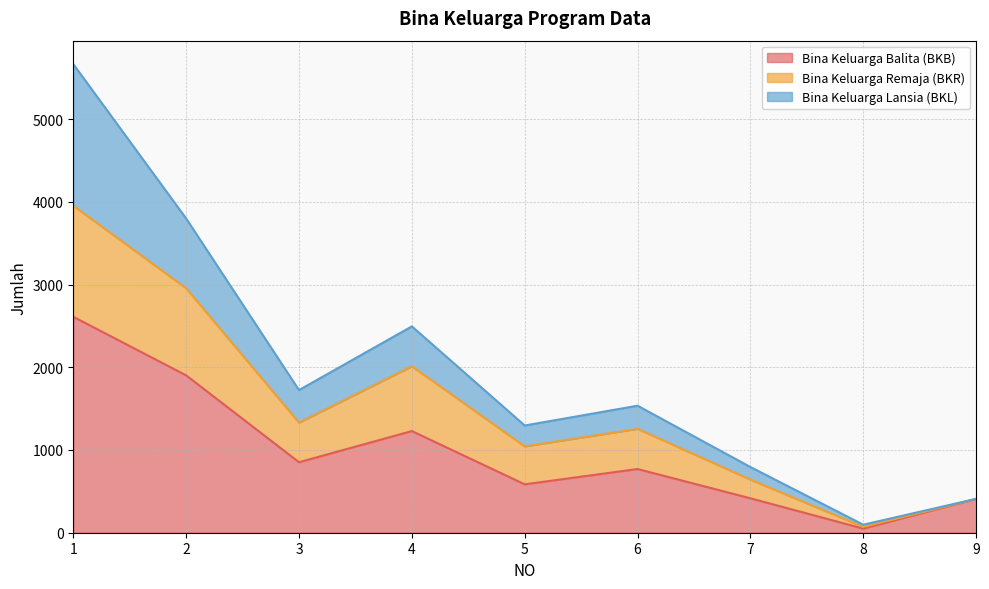

Where is the first local maximum for Bina Keluarga Balita (BKB)?

4